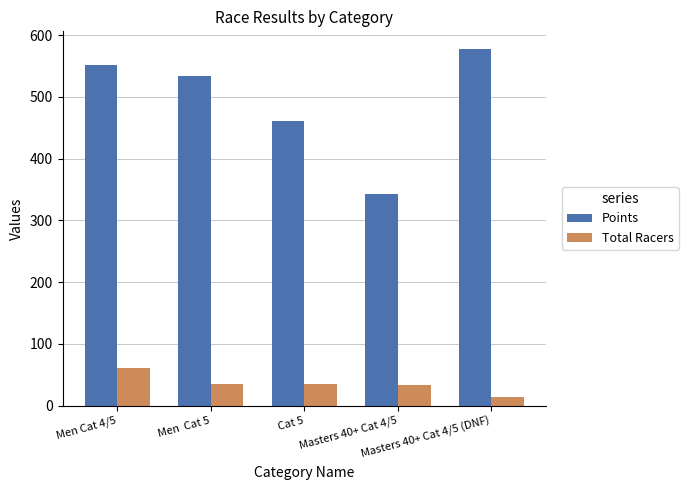

What is the sum of all Points values?

2466.1